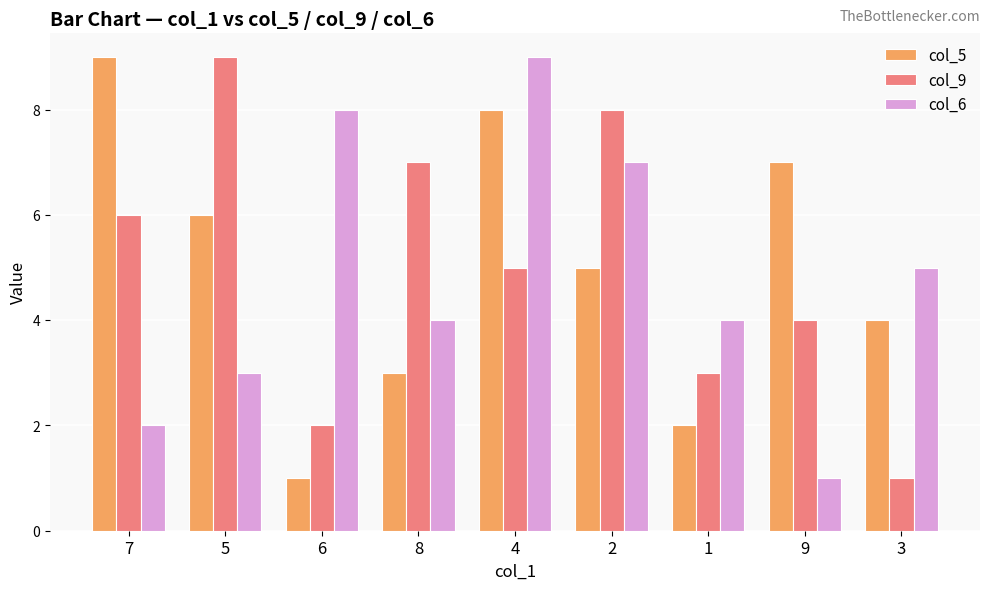

What is the value of the col_5 bar at the 8th from the left?

7